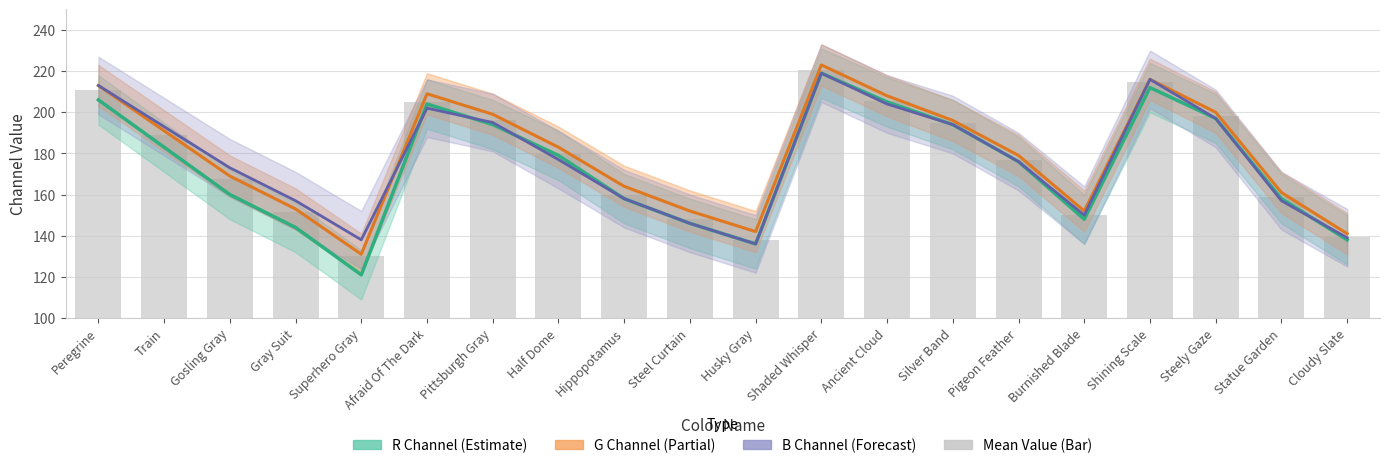

List the series in order of their peak value, lowest first.

R, B, G